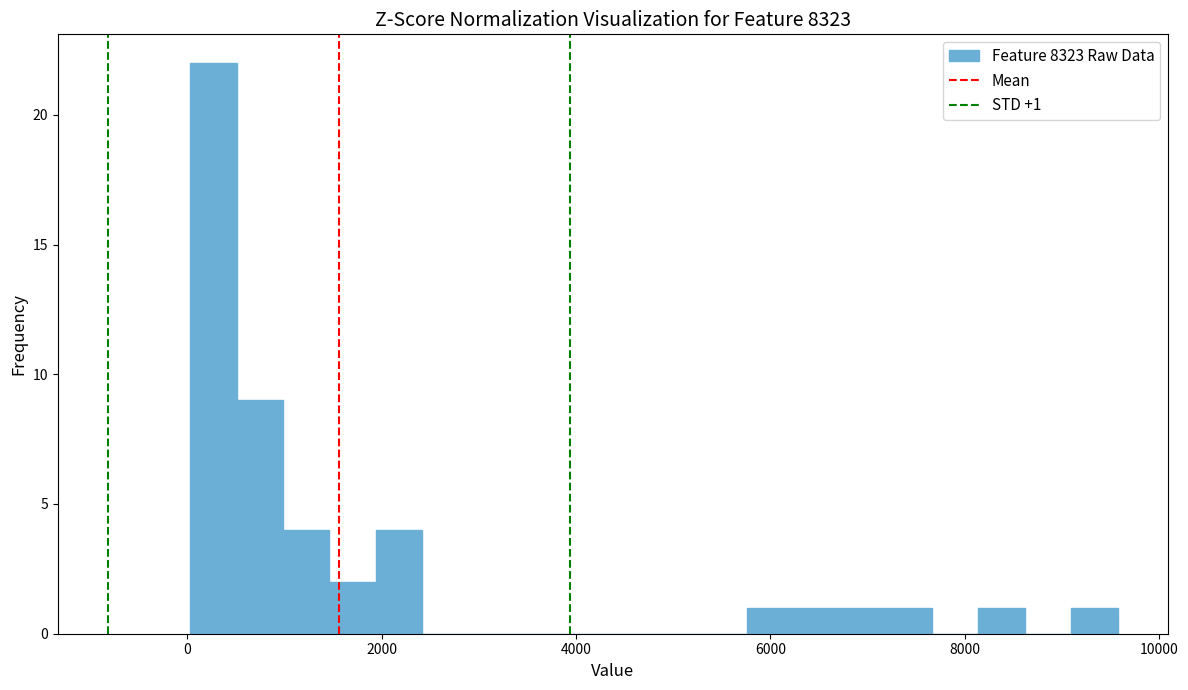

Read against the x-axis, roughly where is the centre of the tallest bar?

200